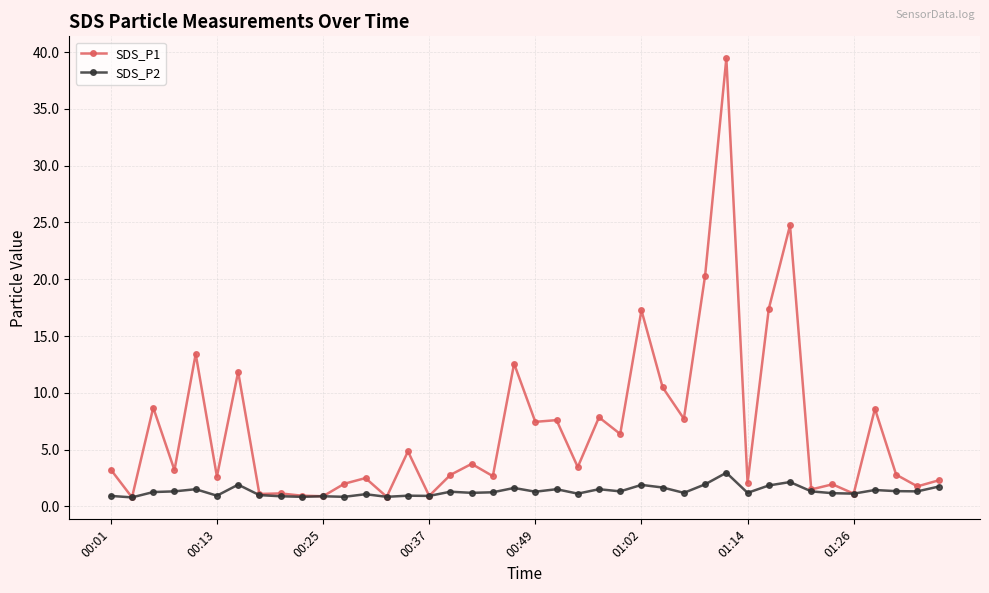

What is the maximum value shown in the chart?

39.5